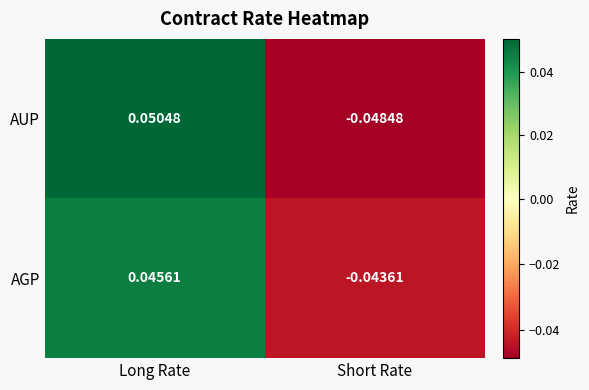

Rank the series by their maximum value, from highest to lowest.

AUP, AGP